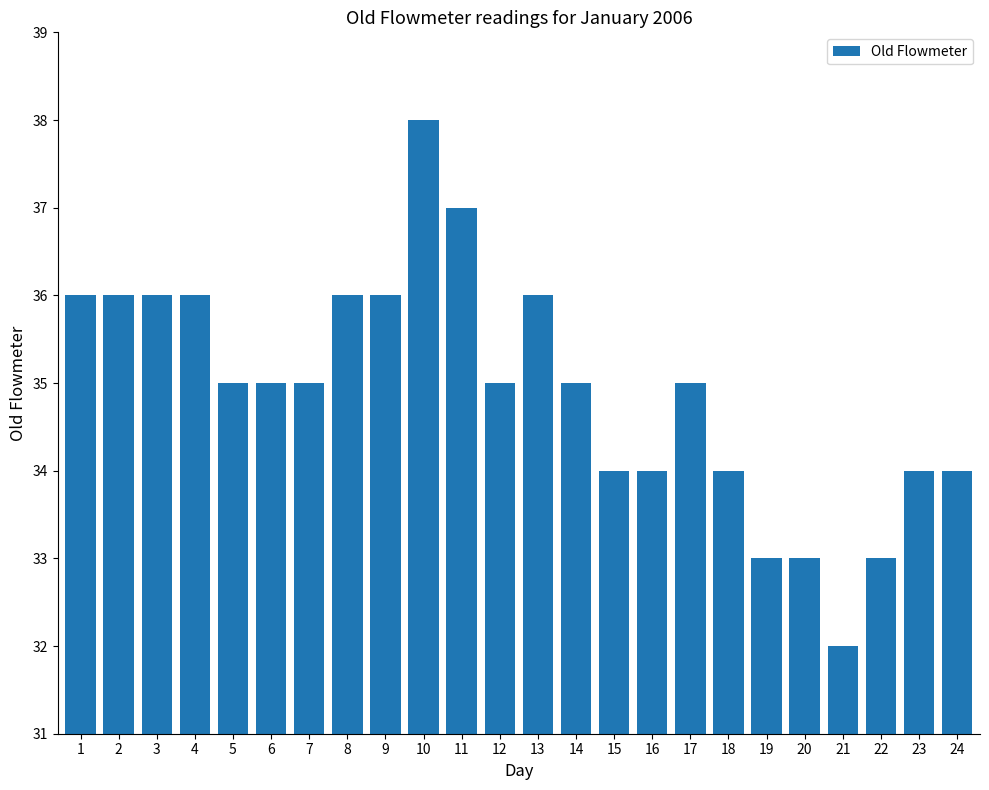

Read the value at 7.

35